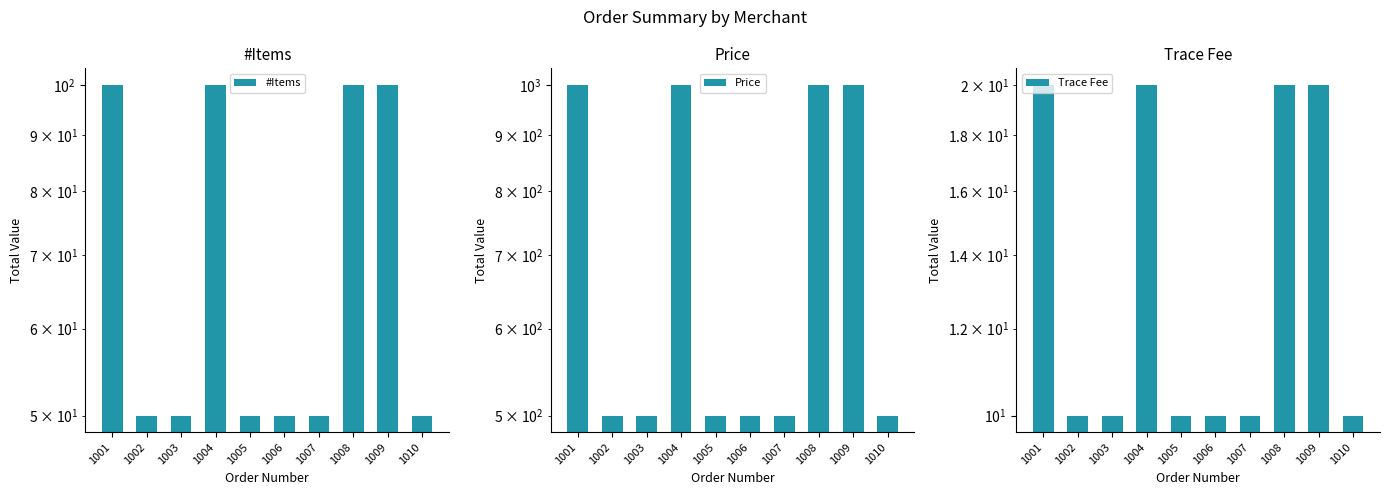

What is the value of the Price bar at the 7th from the left?

500